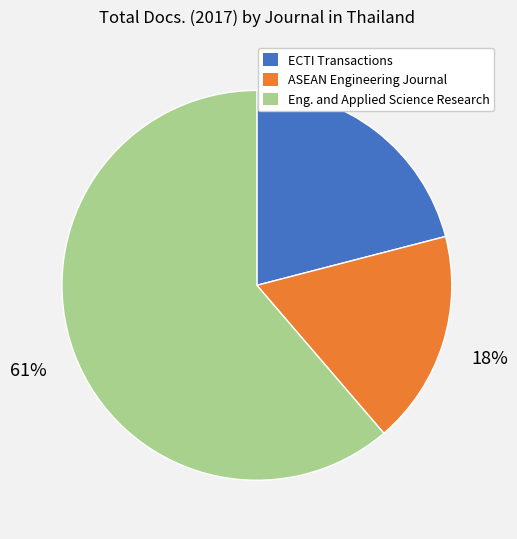

How many segments does this pie chart have?

3